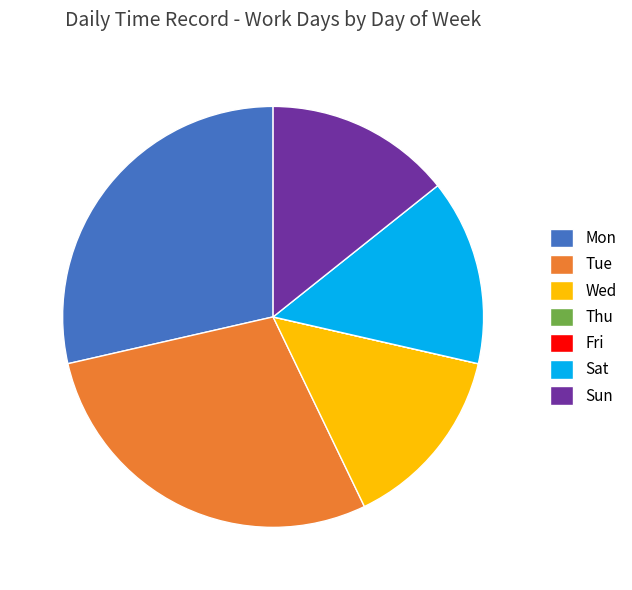

Is there a majority slice in this chart?

No